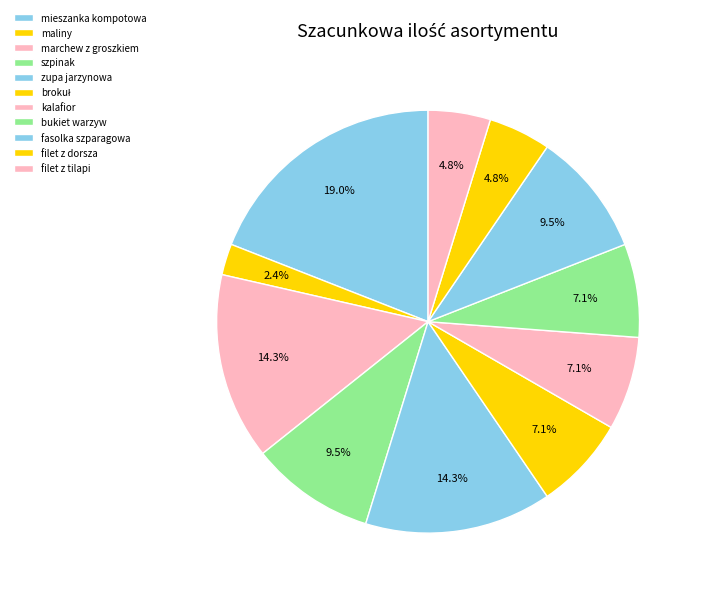

Count the number of slices in the pie.

11